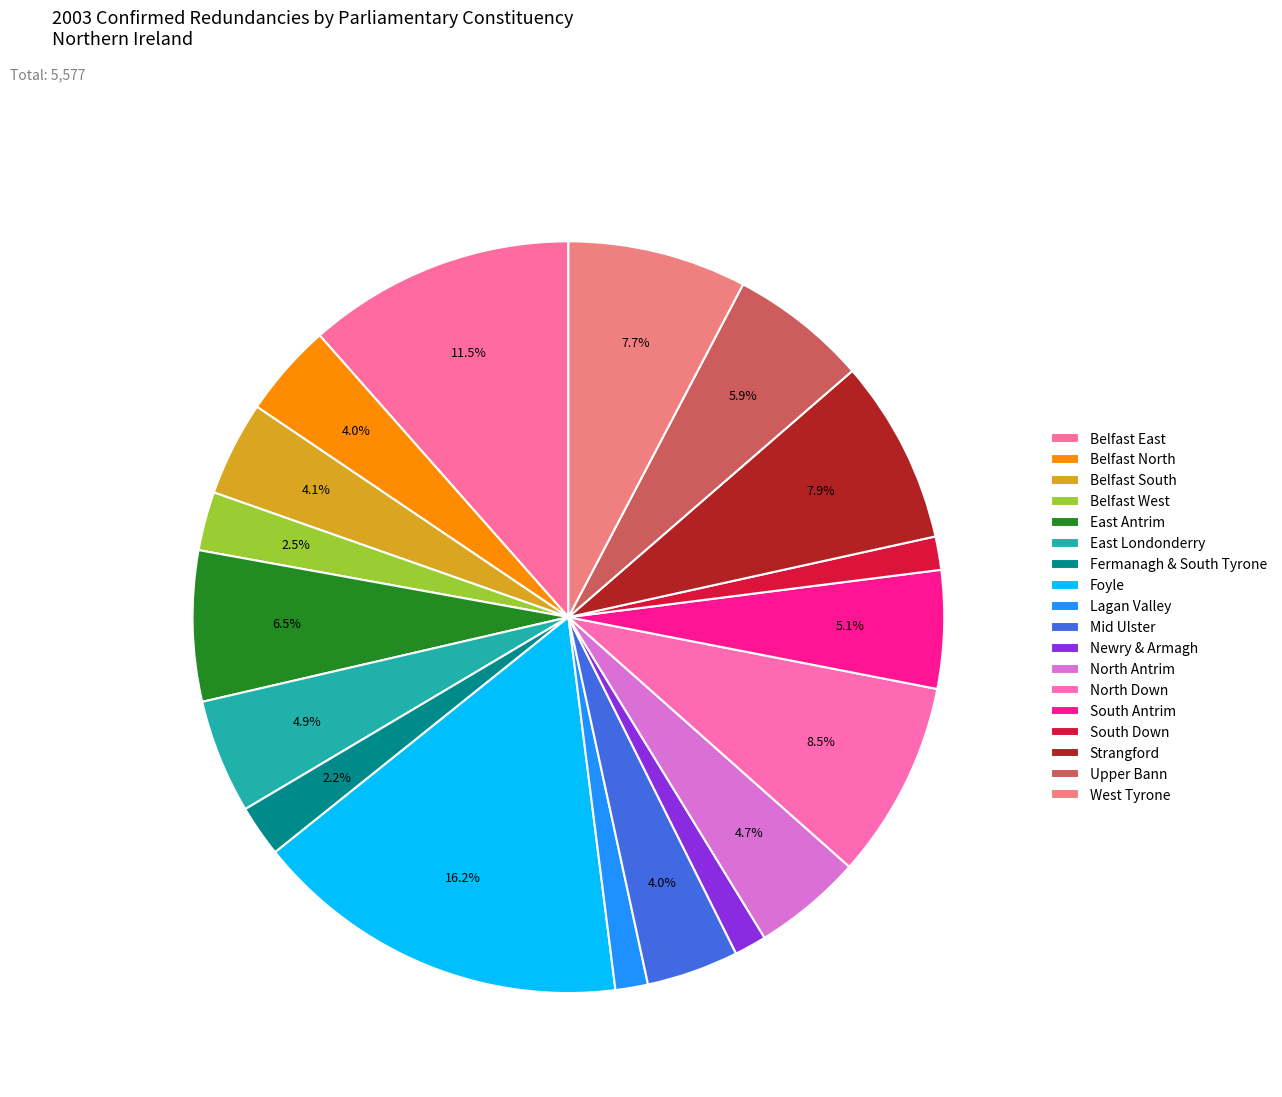

How many segments does this pie chart have?

18